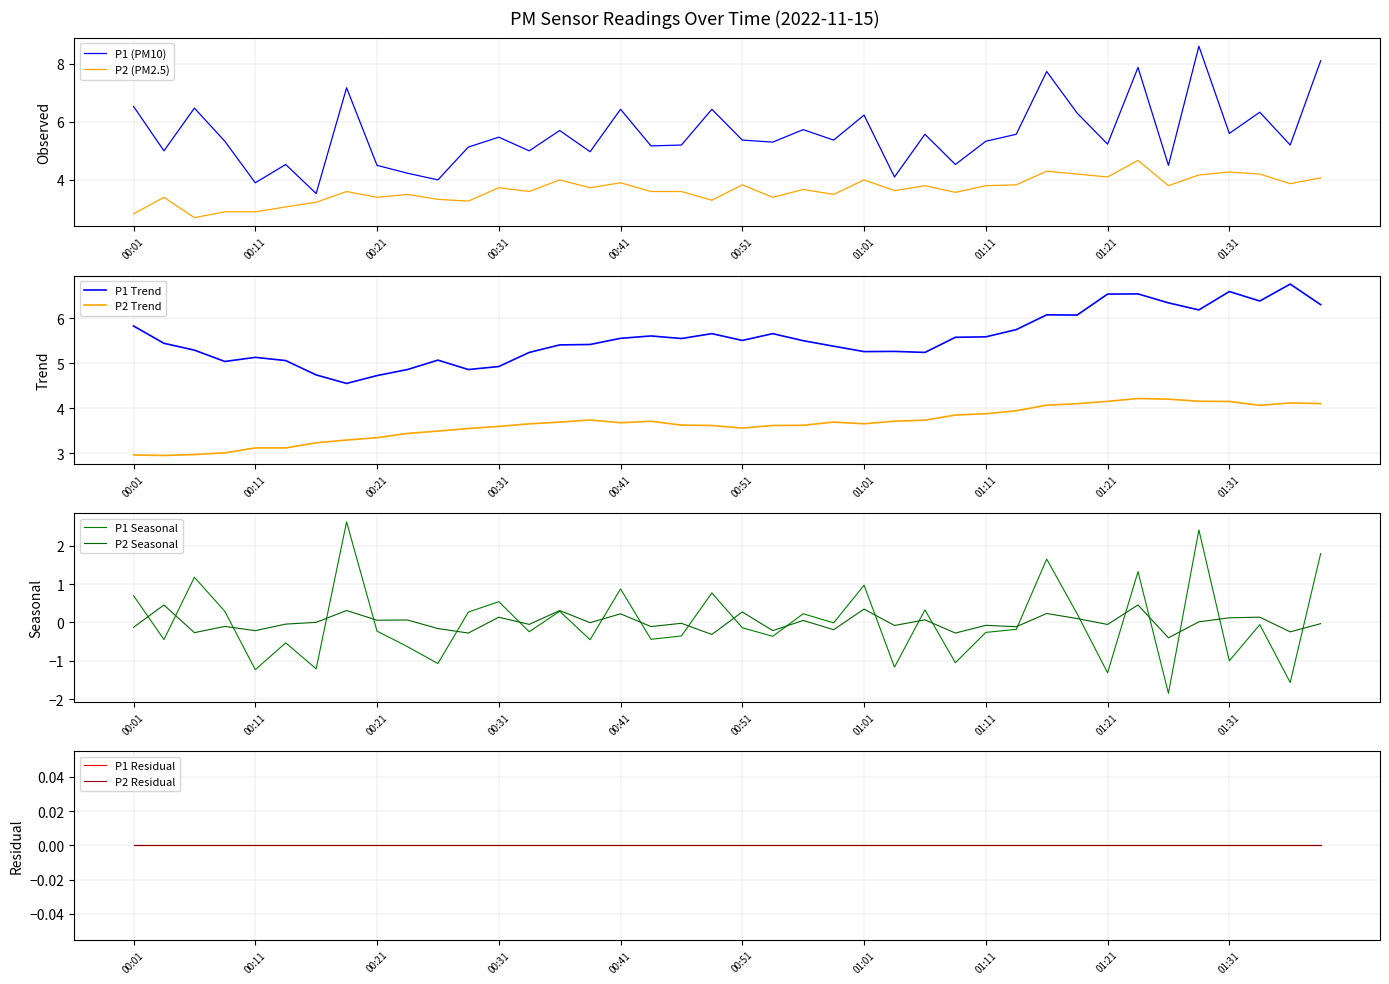

In P2, how many points are higher than both neighbors (excluding endpoints)?

13